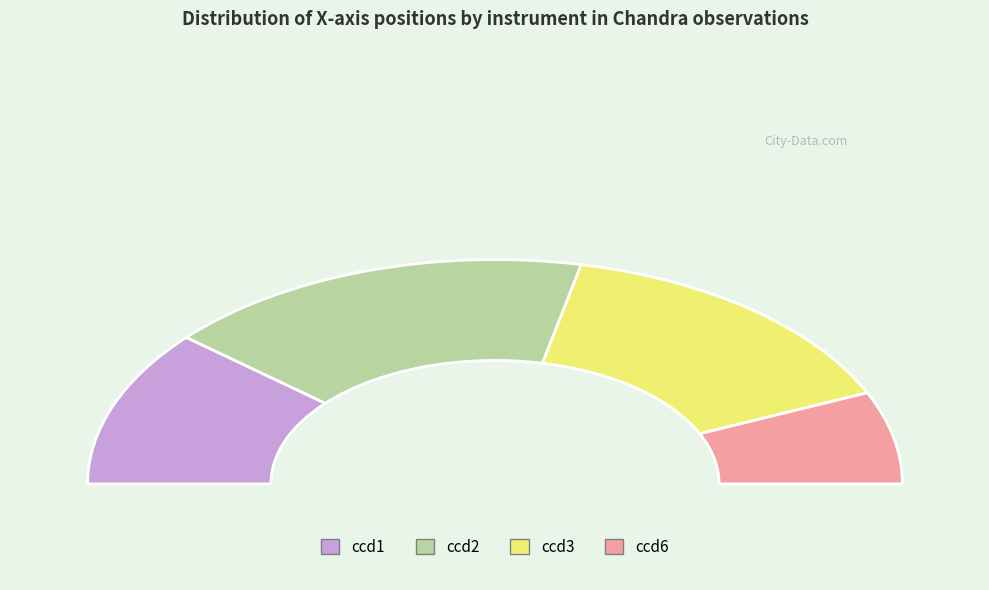

Count the number of slices in the pie.

4